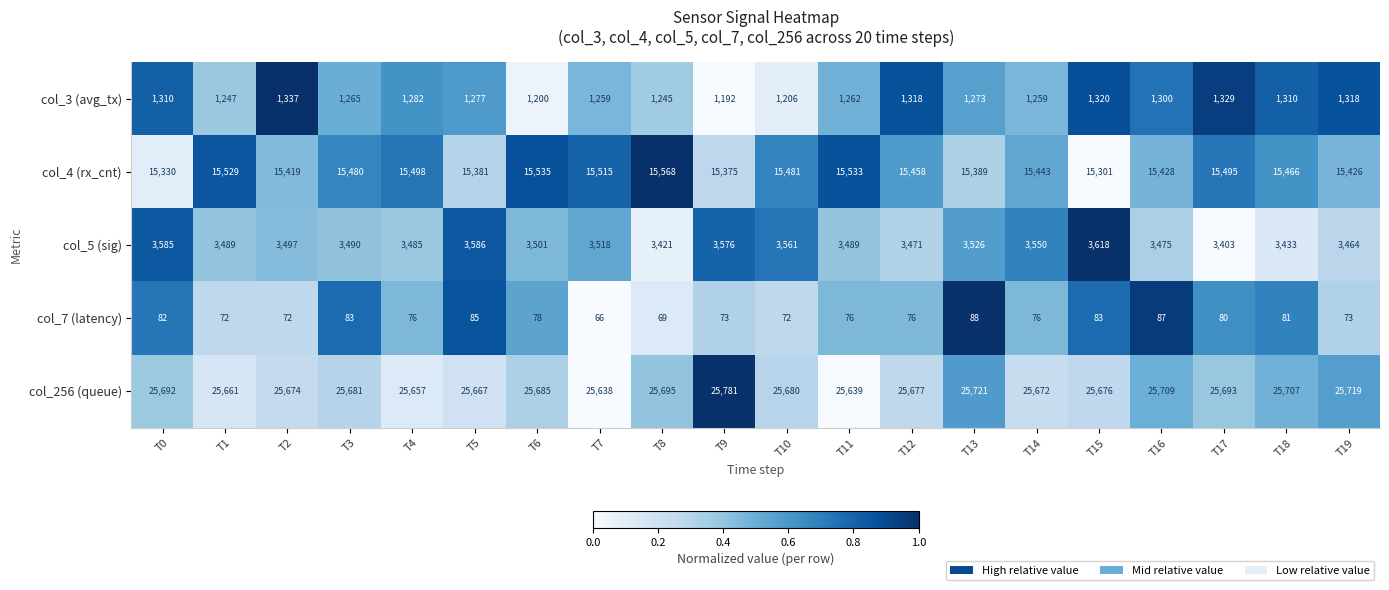

At how many categories does at least one series exceed 12711?

20